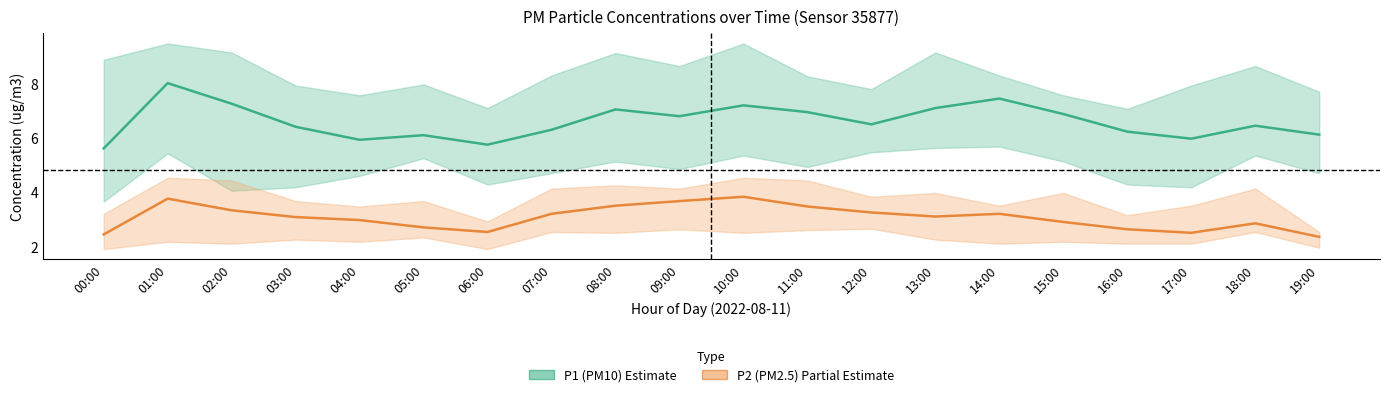

True or false: P1 (PM10) has a value of 2.0 at 17:00.

False